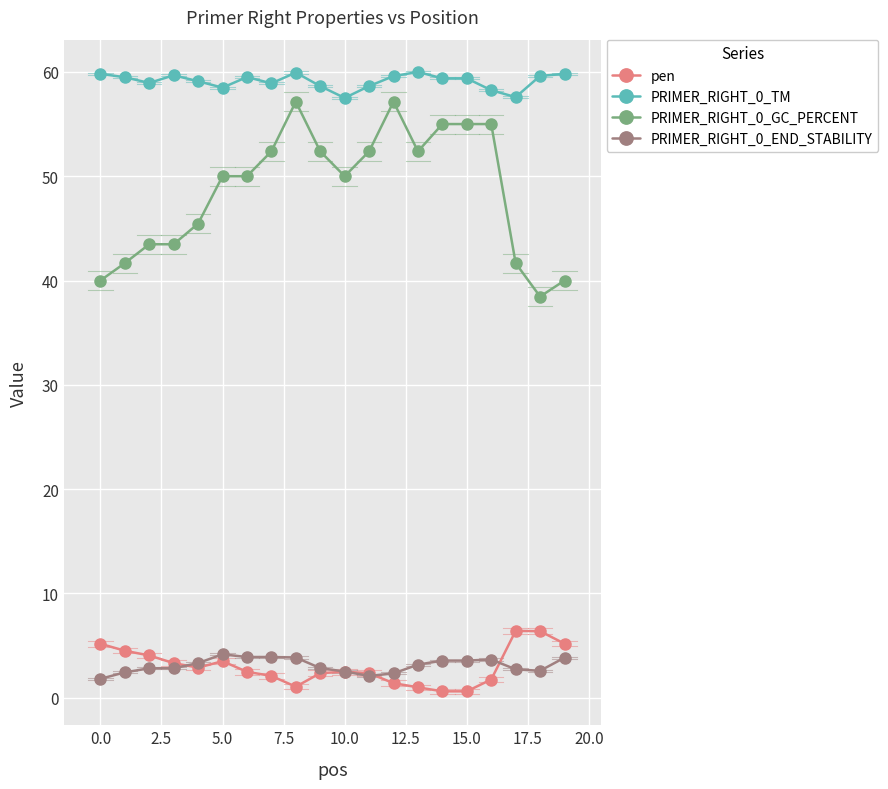

Which series ends up on top after the final intersection of PRIMER_RIGHT_0_END_STABILITY and pen?

pen